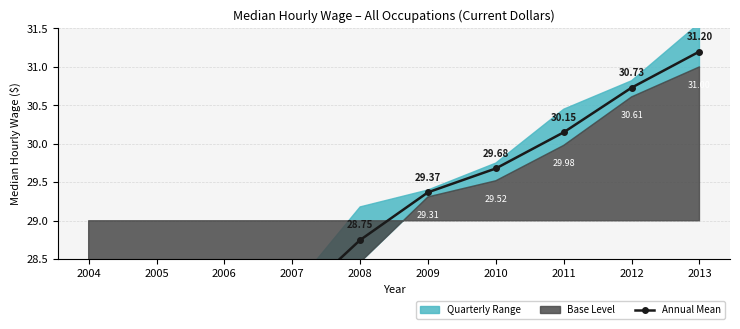

Rank the categories by value from lowest to highest.

2004, 2005, 2006, 2007, 2008, 2009, 2010, 2011, 2012, 2013